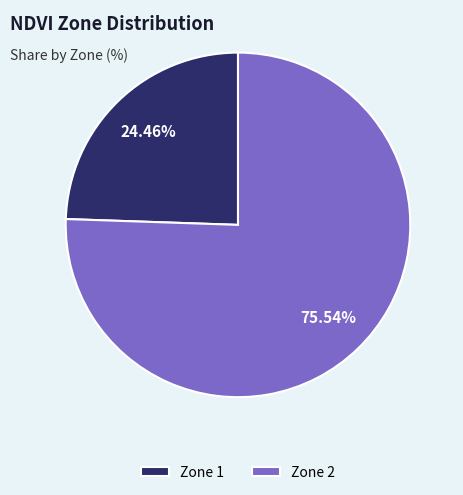

Rank the categories by value from lowest to highest.

Zone 1, Zone 2